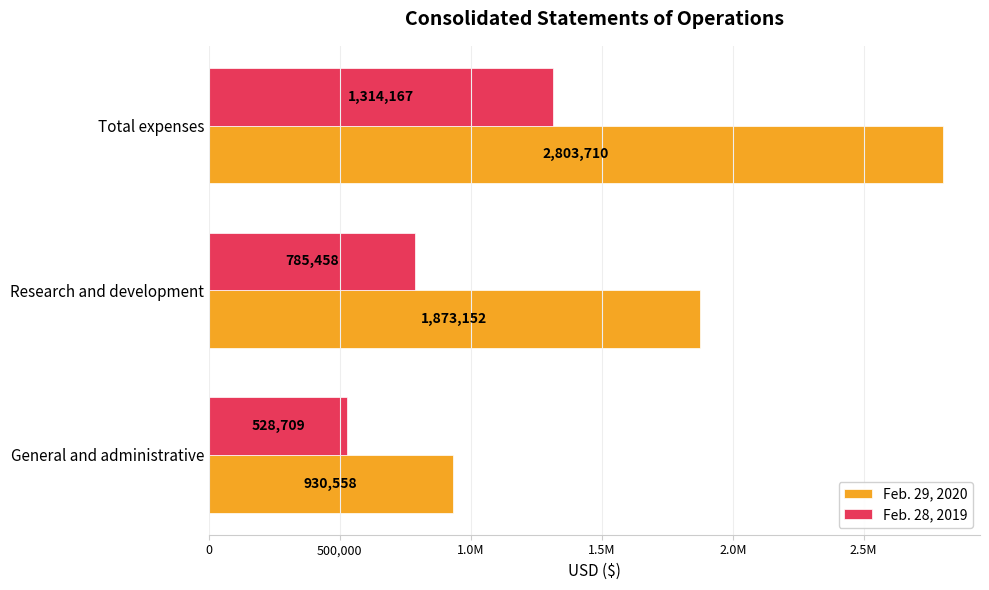

What are all the series names shown in the legend?

Feb. 29, 2020, Feb. 28, 2019